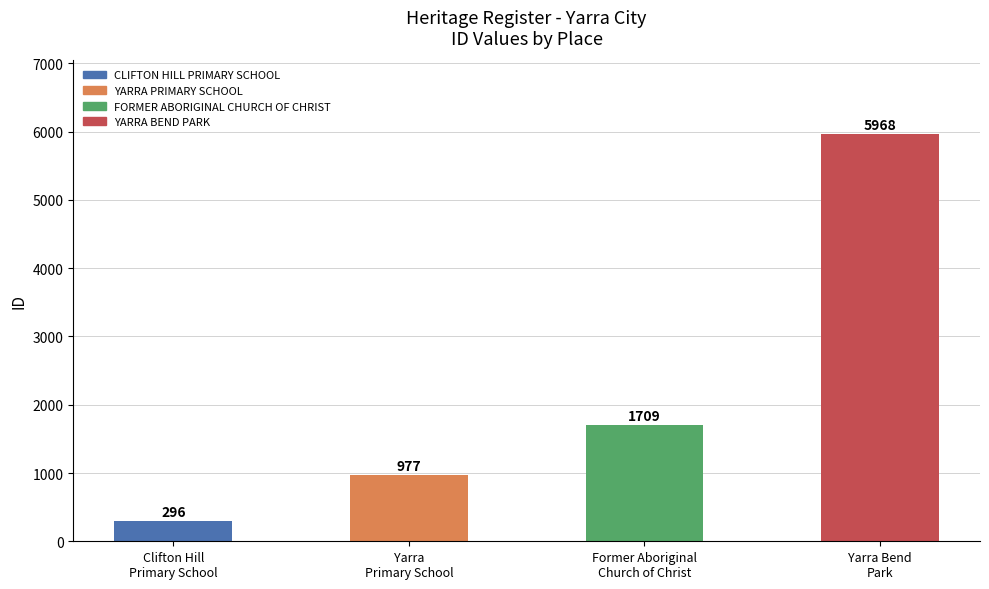

Reading right to left, list all the values displayed in this chart.

5968	1709	977	296